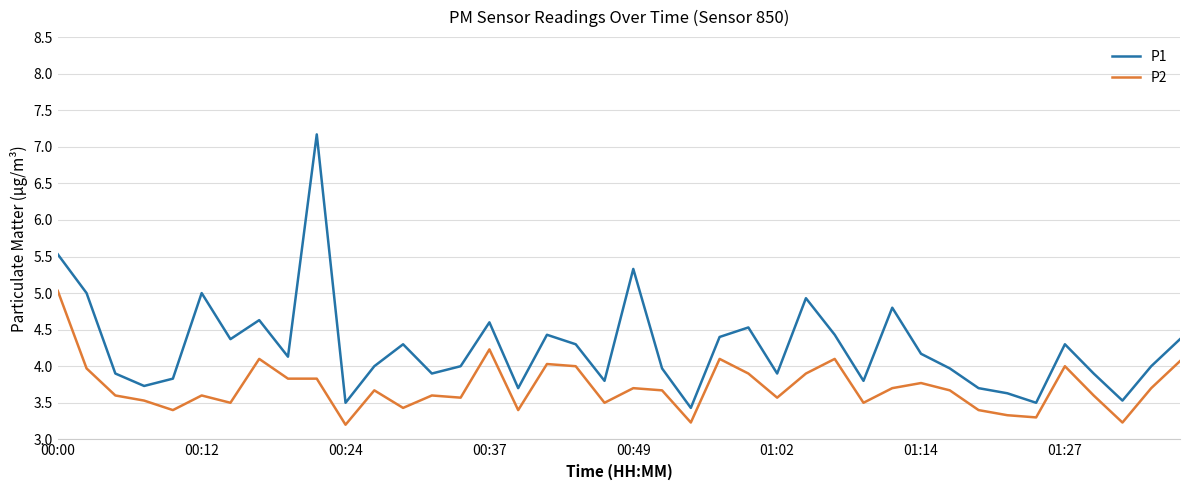

True or false: P1 and P2 cross at least once.

False